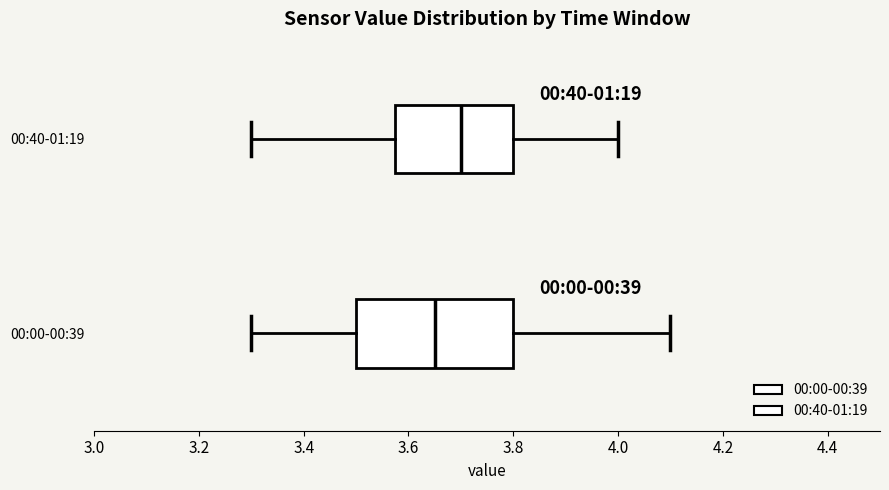

Reading bottom to top, transcribe this box plot: for each box, give where its median line is, the range the box spans, and where its two whiskers end, as read against the x-axis. The values are not printed on the chart, so give them approximately, as read against the axis.

00:00-00:39: median 3.66, box 3.50 to 3.80, whiskers 3.30 to 4.10
00:40-01:19: median 3.70, box 3.58 to 3.80, whiskers 3.30 to 4.00